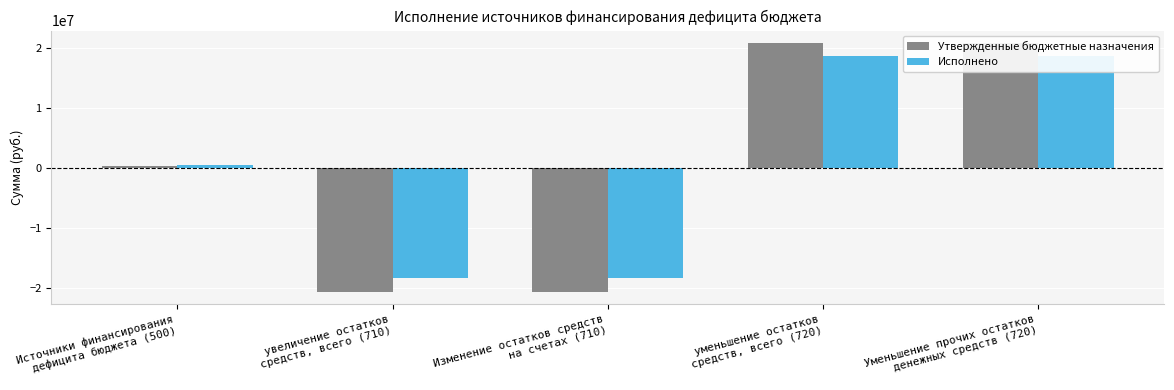

Which series has the largest total across all categories?

Исполнено